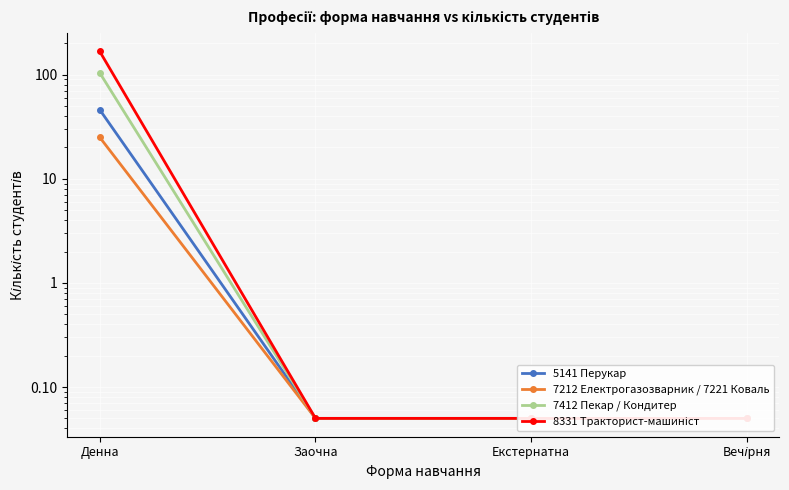

Is this an area chart (filled region under the line)?

No